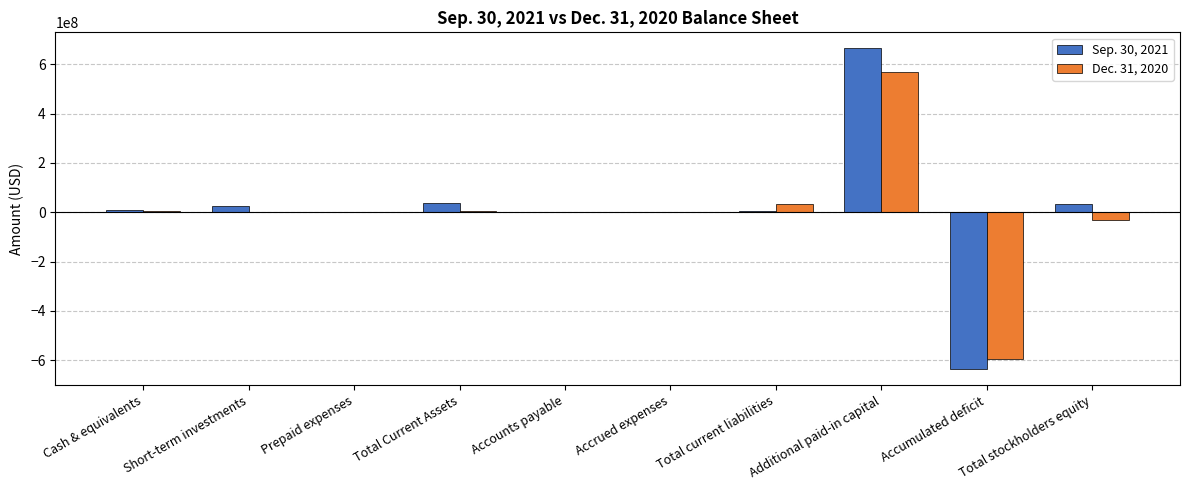

Which series has the largest range (max minus min)?

Sep. 30, 2021